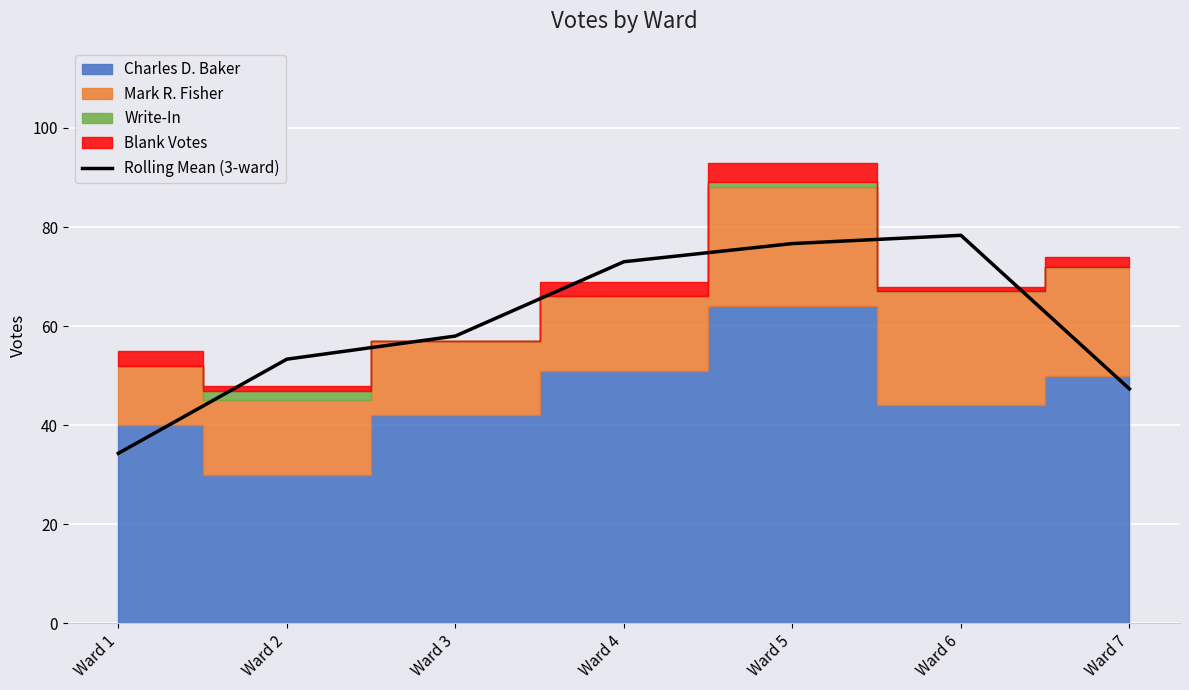

Reading left to right, what are all the values shown in this chart?

Ward 1=34.3	Ward 2=53.3	Ward 3=58.0	Ward 4=73.0	Ward 5=76.7	Ward 6=78.3	Ward 7=47.3